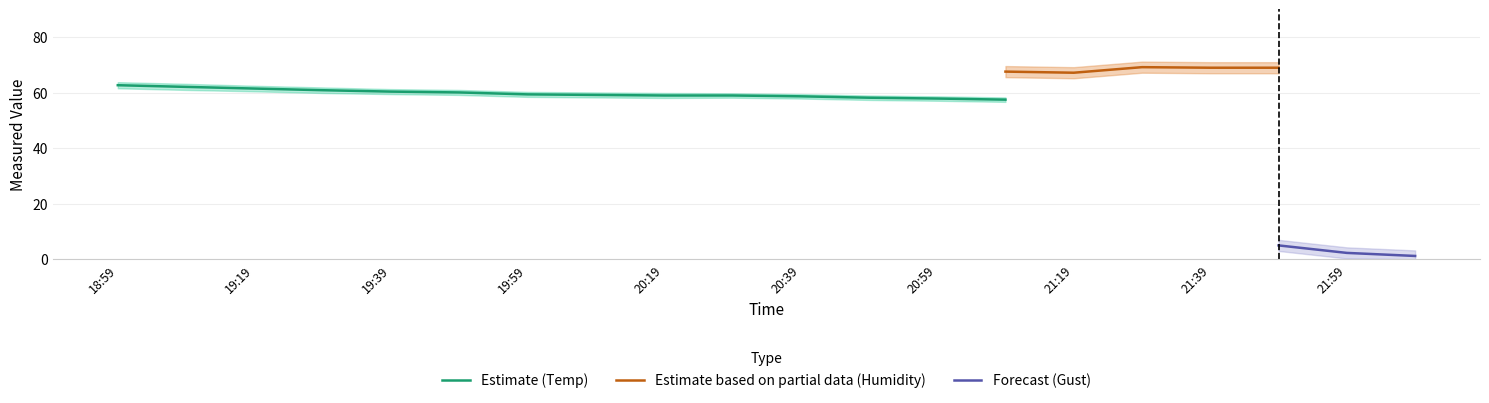

The Estimate (Temp) series shows 101.0 at 19:39. True or false?

False